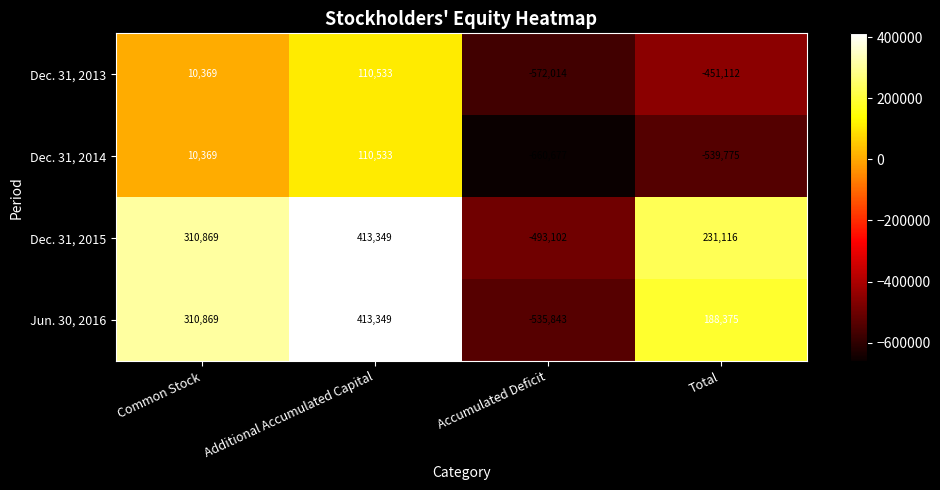

What is the greatest value displayed?

413349